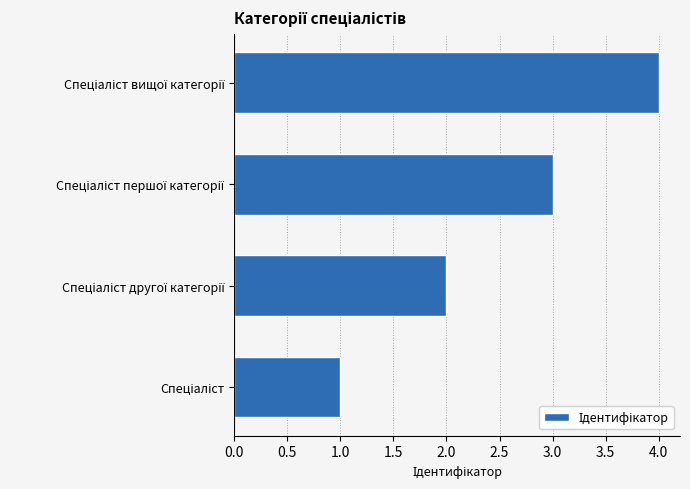

What is the sum of all values?

10